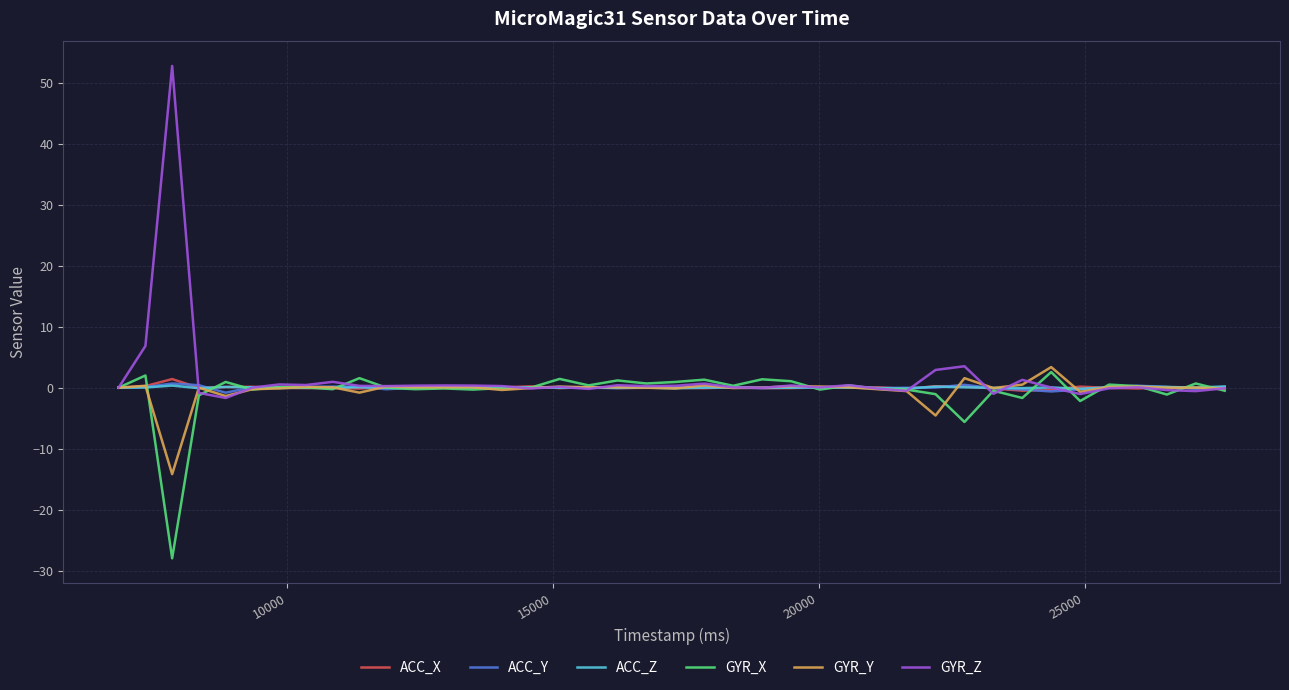

True or false: ACC_Z has more than 0 points higher than both neighbors.

True